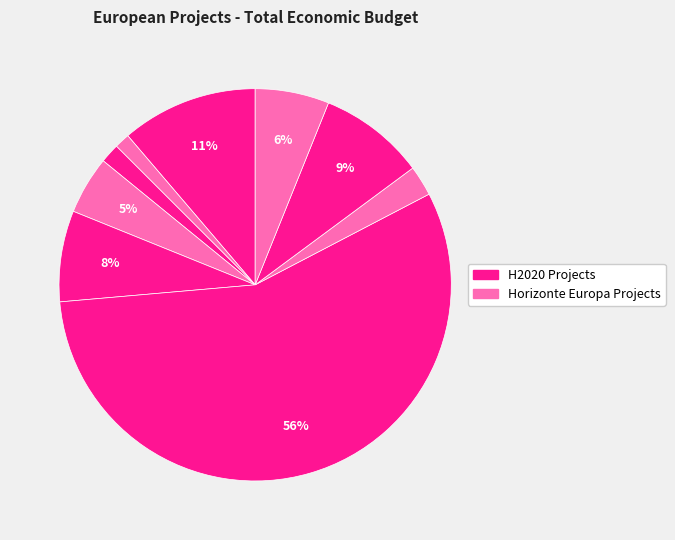

How many segments does this pie chart have?

9